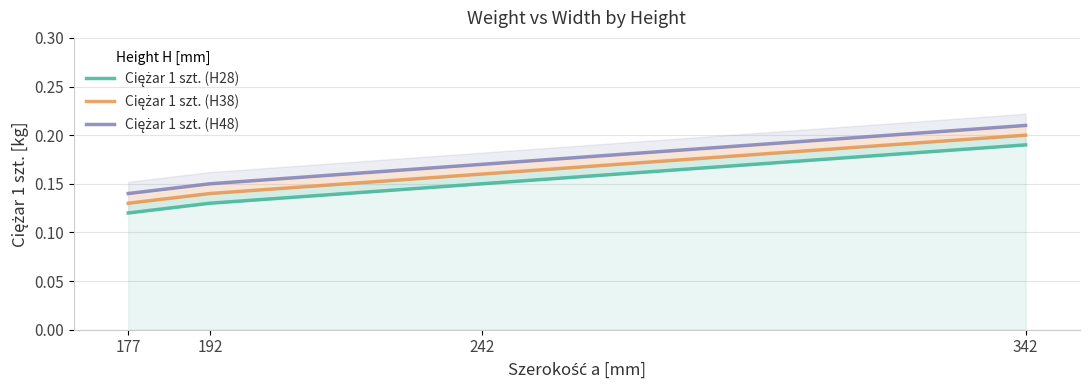

Reading left to right, extract all data points from this chart.

Ciężar 1 szt. (H28): 177=0.1	192=0.1	242=0.1	342=0.2
Ciężar 1 szt. (H38): 177=0.1	192=0.1	242=0.2	342=0.2
Ciężar 1 szt. (H48): 177=0.1	192=0.1	242=0.2	342=0.2